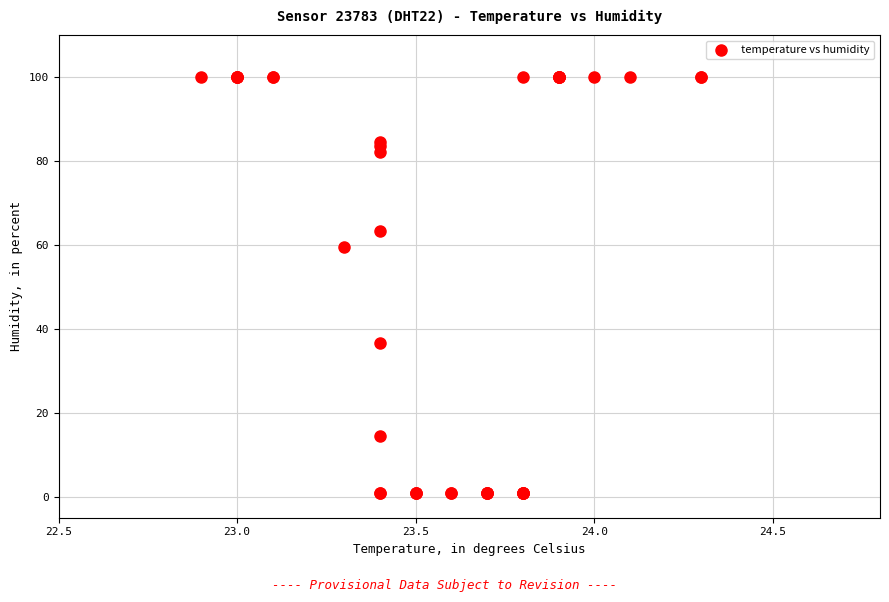

What Y value in the scatter plot is closest to 50?

59.5